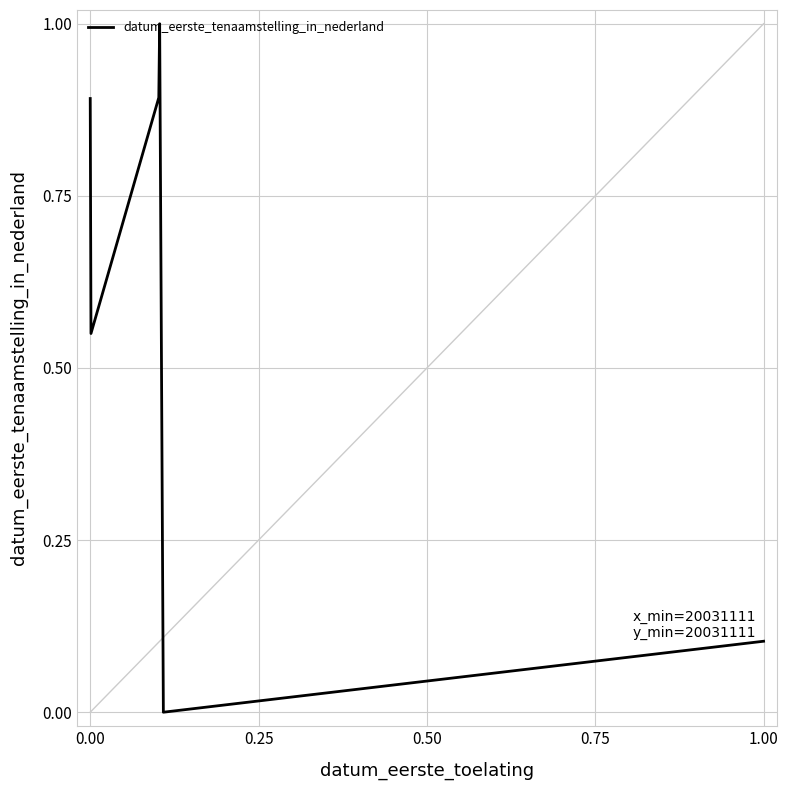

How many distinct data groups are displayed?

1